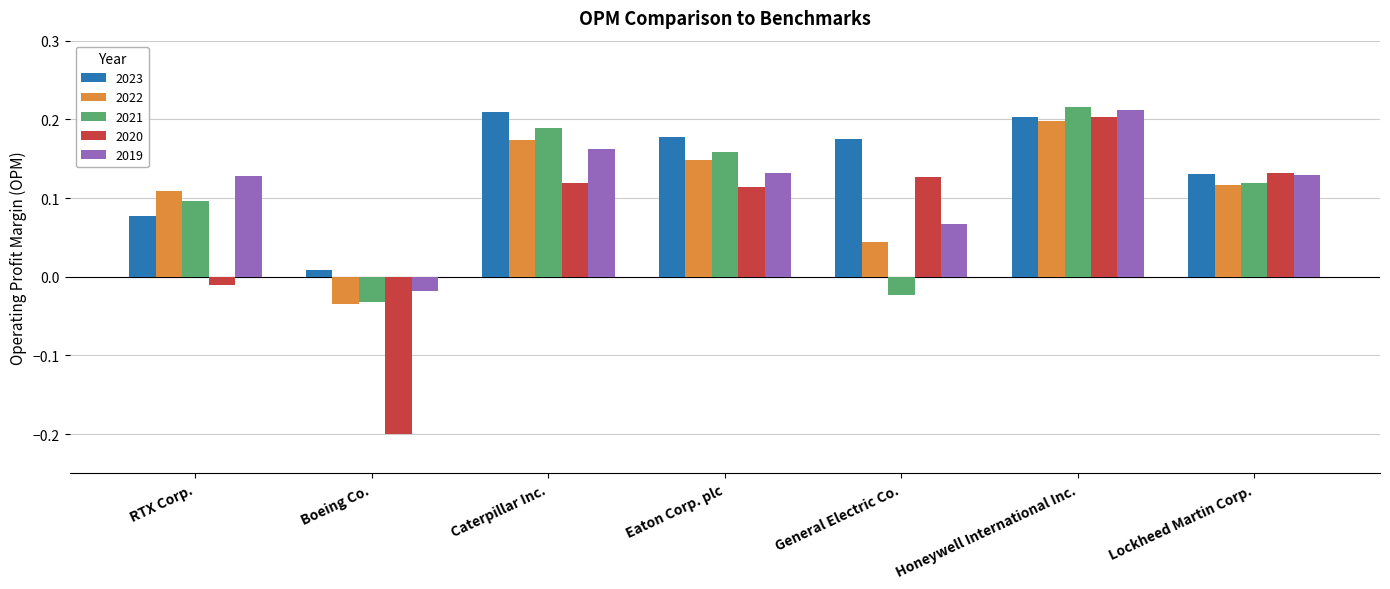

Which category has the lowest value in the 2022 series?

Boeing Co.